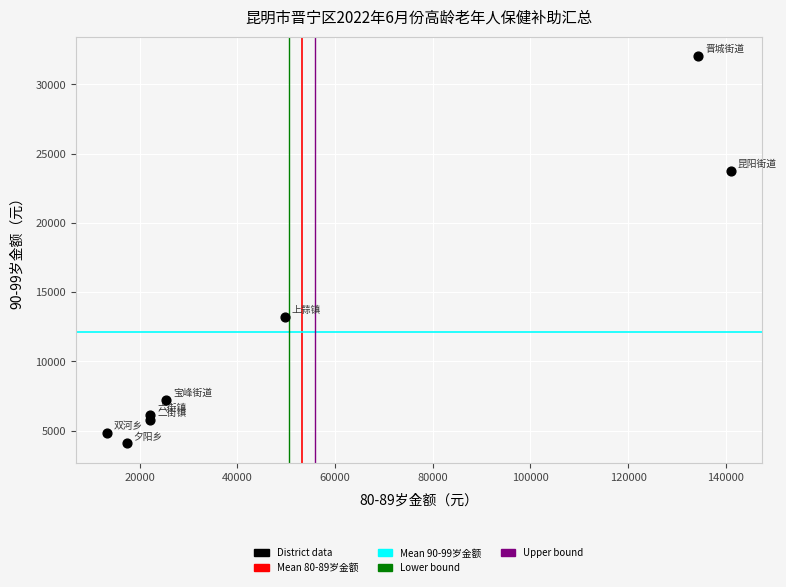

What is the average Y value?

12120